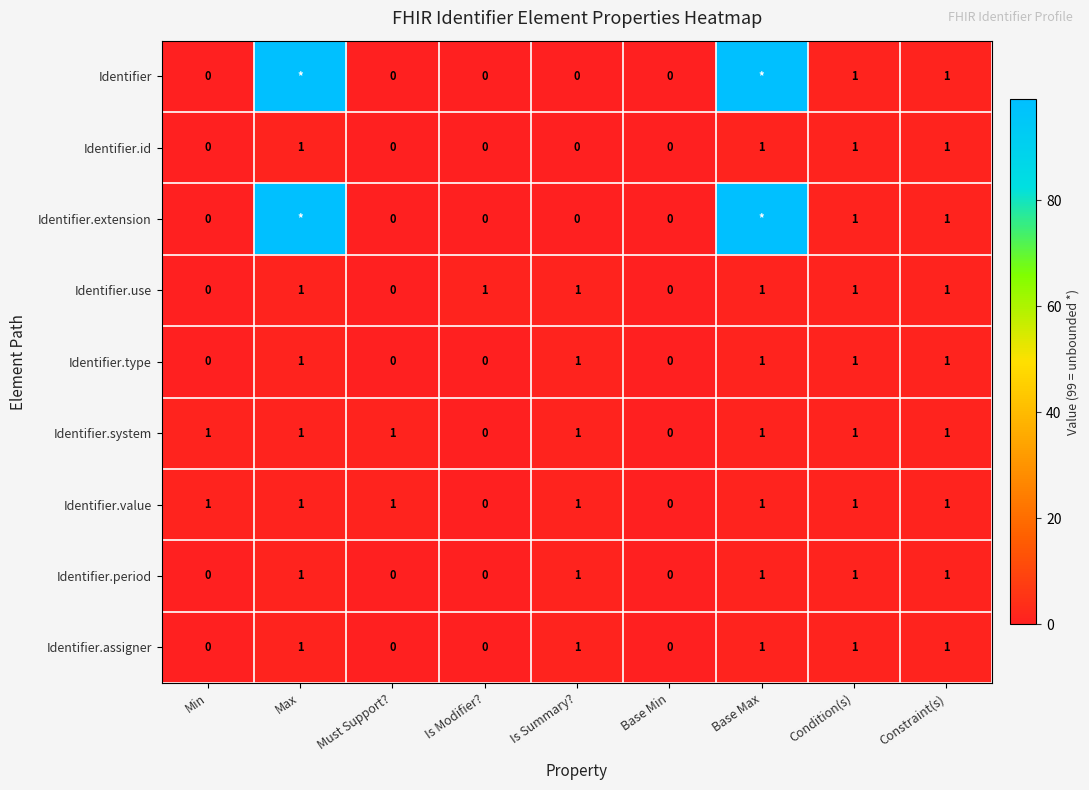

What is the total value across all series at Max?

205